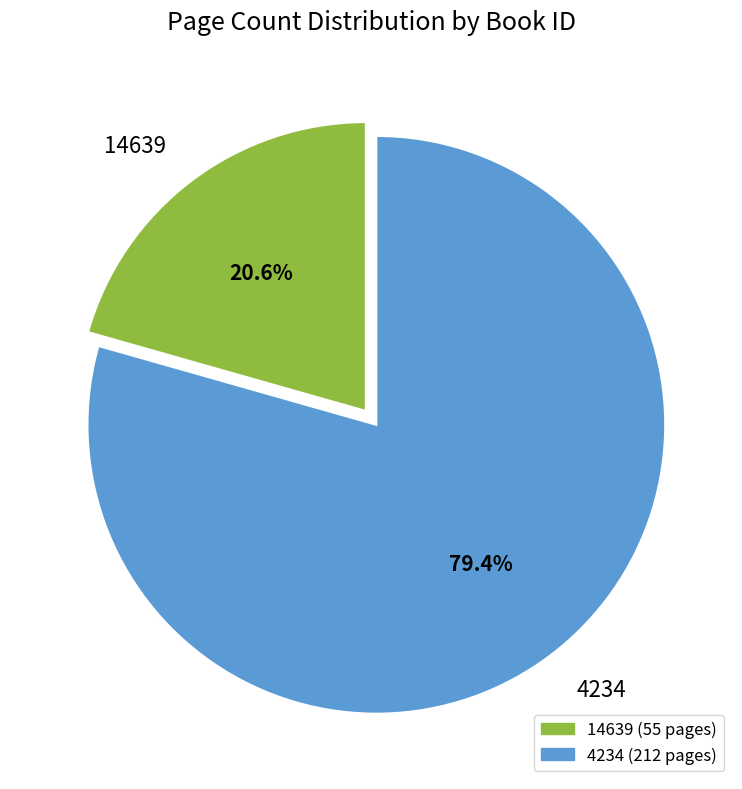

Which category has the smallest portion of the pie?

14639